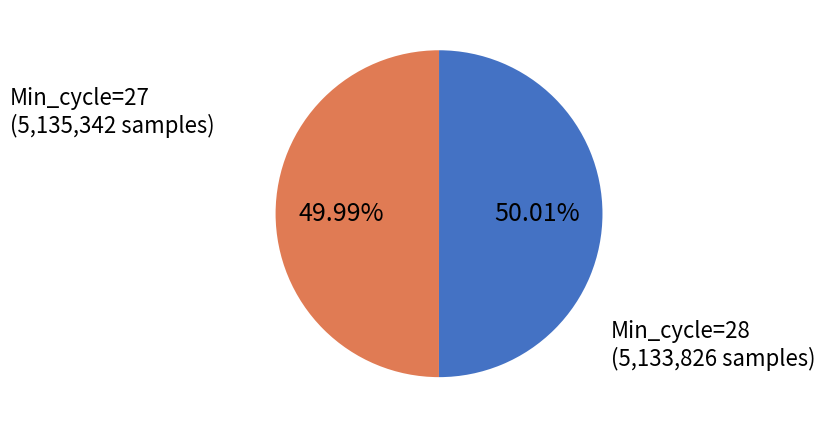

Is the sum of Min_cycle=27 and Min_cycle=28 greater than half?

Yes